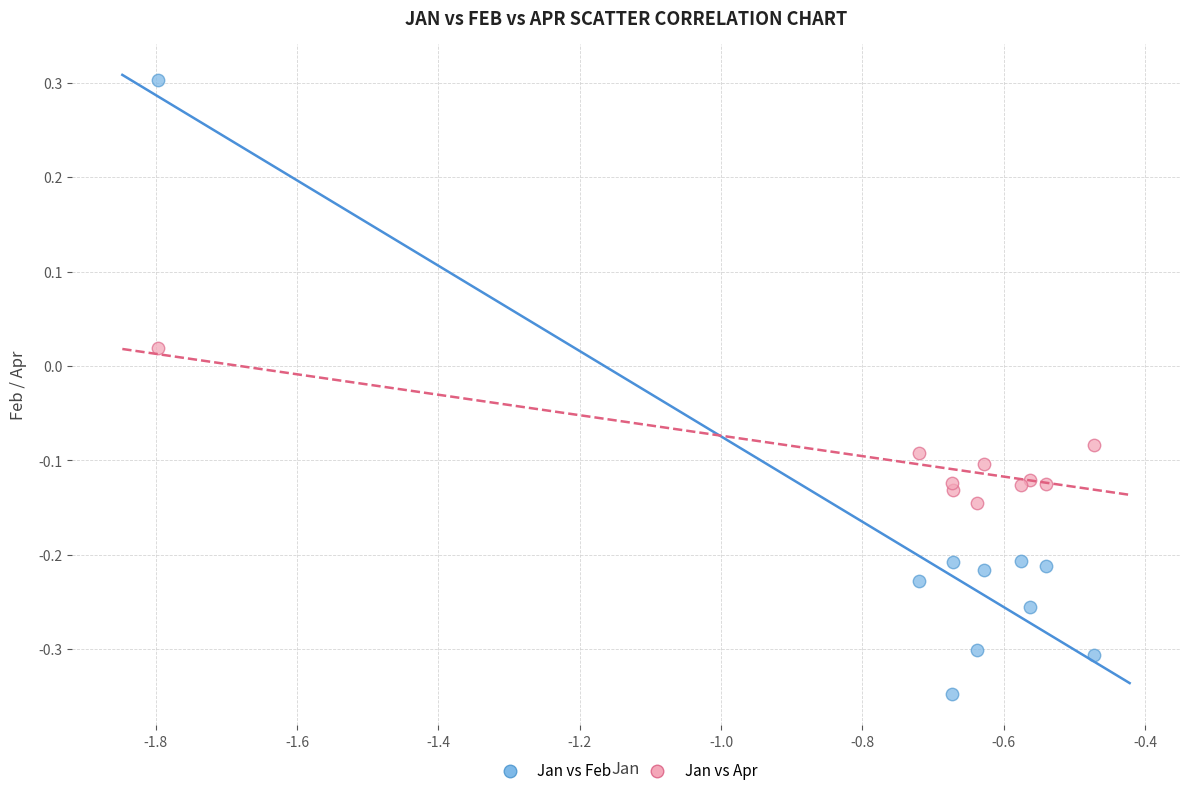

Which series reaches the minimum Y coordinate?

Jan vs Feb